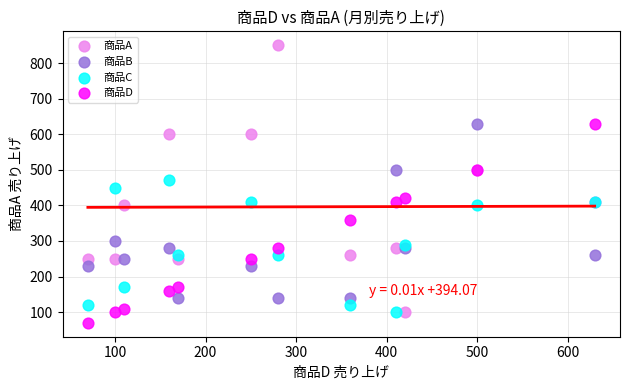

What is the X range (max minus min) for the scatter plot?

560